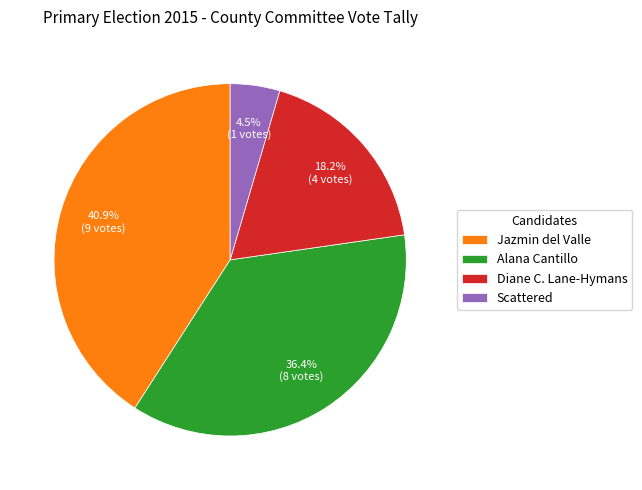

How many segments does this pie chart have?

4